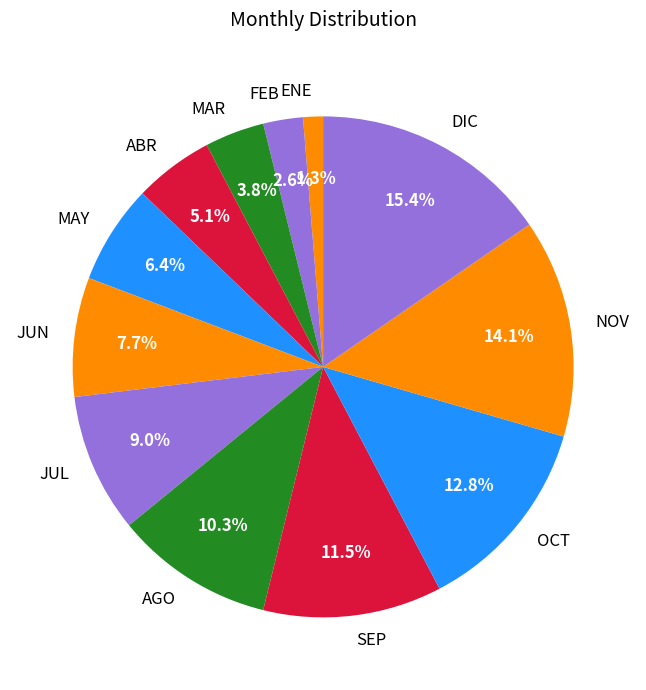

Which has a higher value, DIC or ABR?

DIC